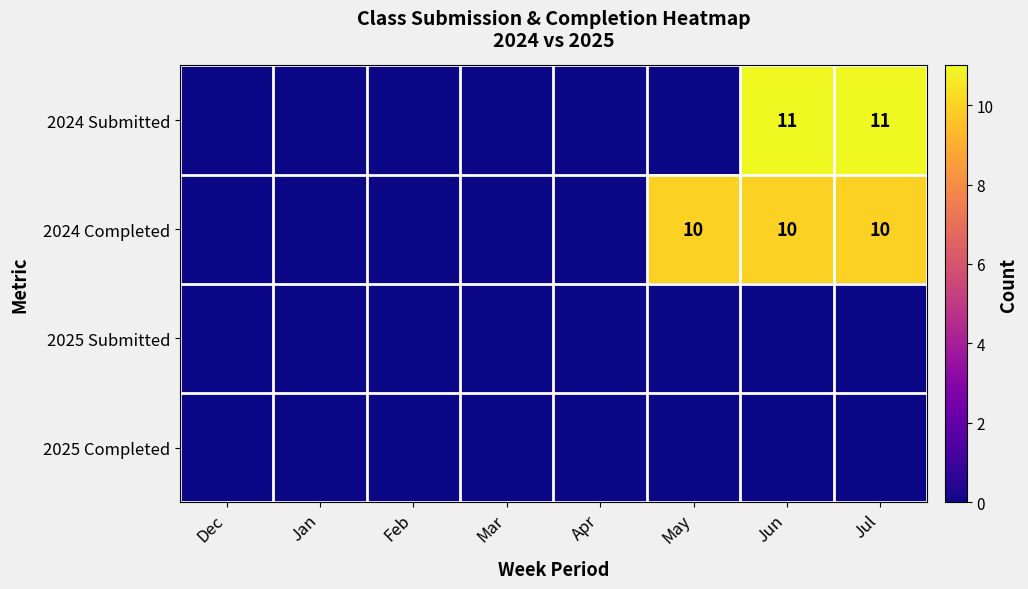

What is the difference between the maximum and minimum values in the 2024 Completed series?

10